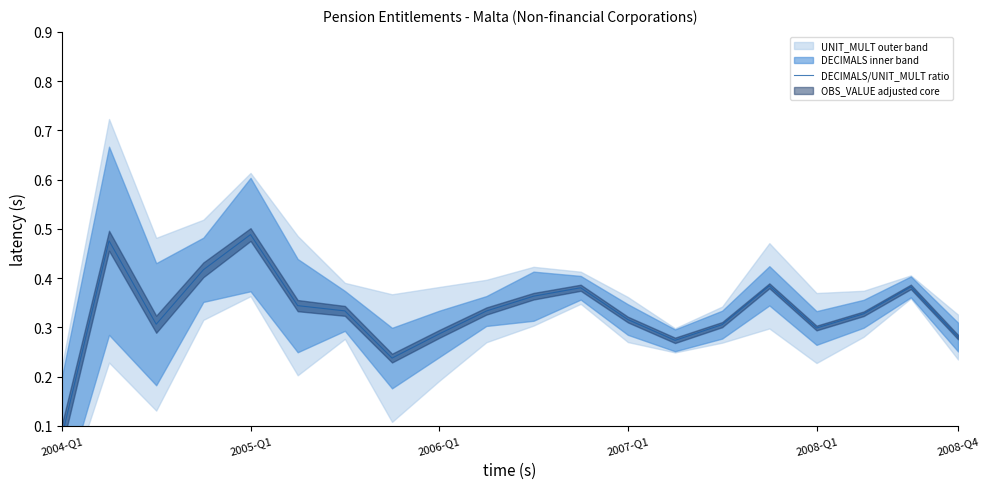

Is this an area chart (filled region under the line)?

No